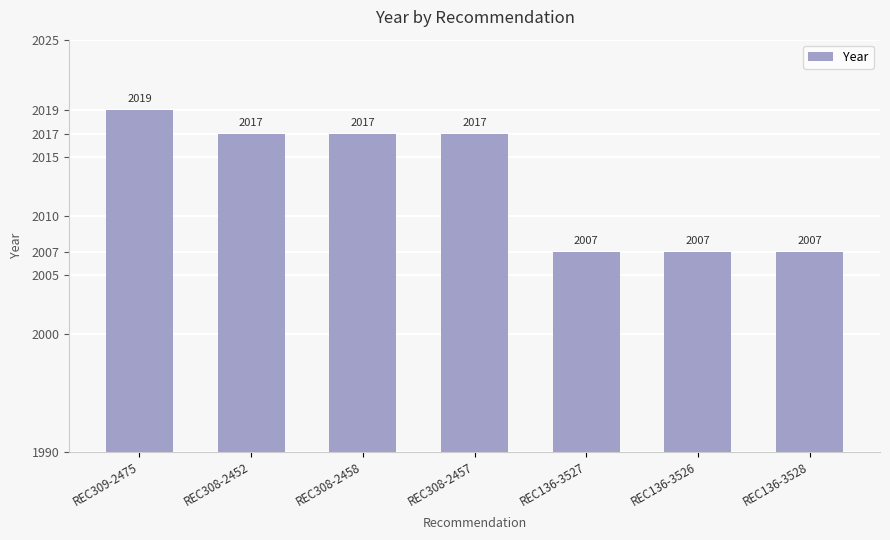

How many categories are shown in the chart?

7